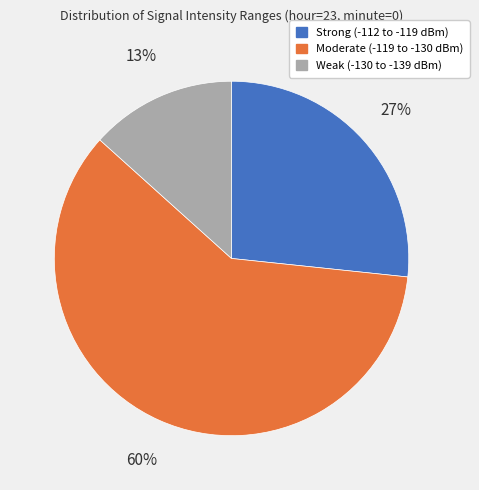

How many segments does this pie chart have?

3